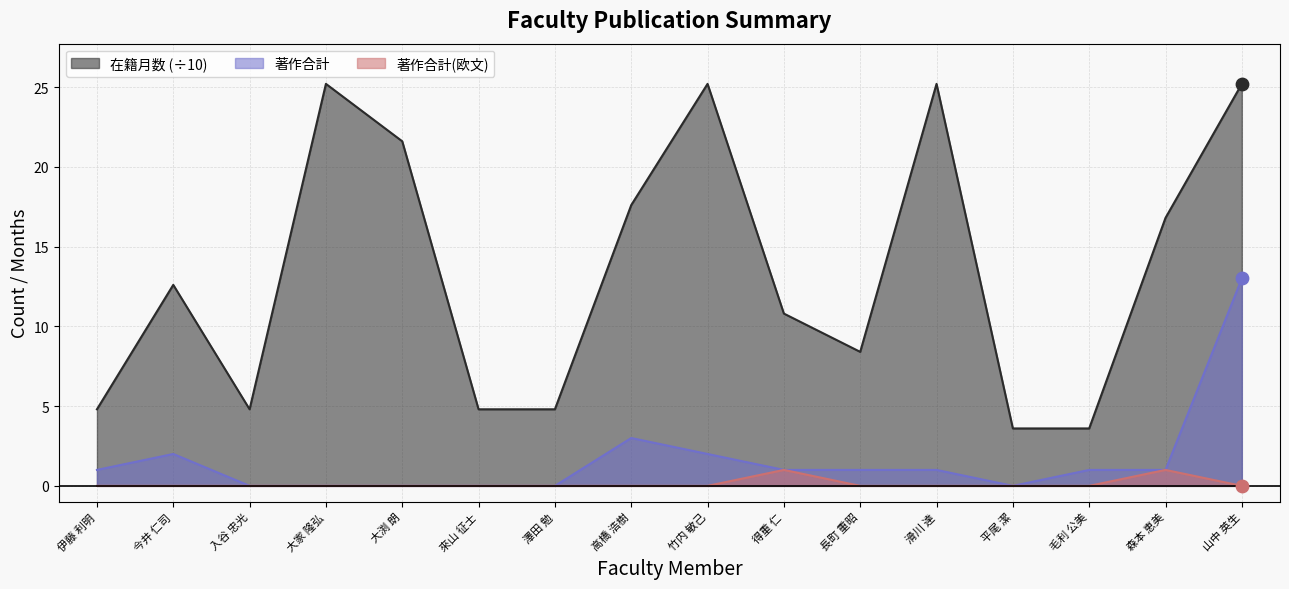

Which series contains the lowest Y value?

著作合計